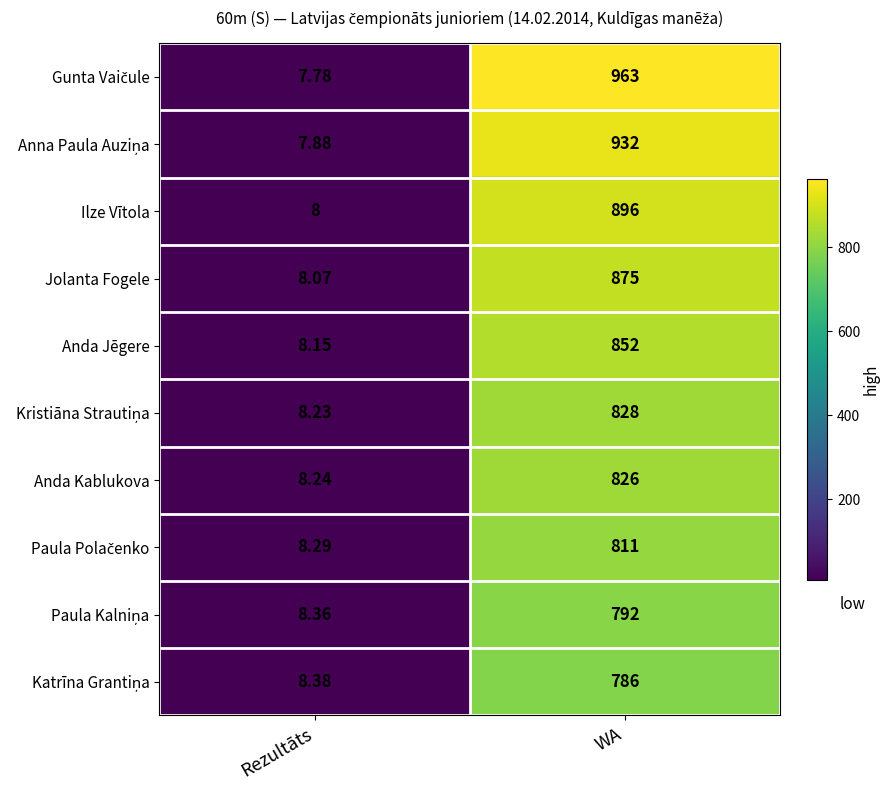

Which label corresponds to the smallest value in the chart?

Rezultāts